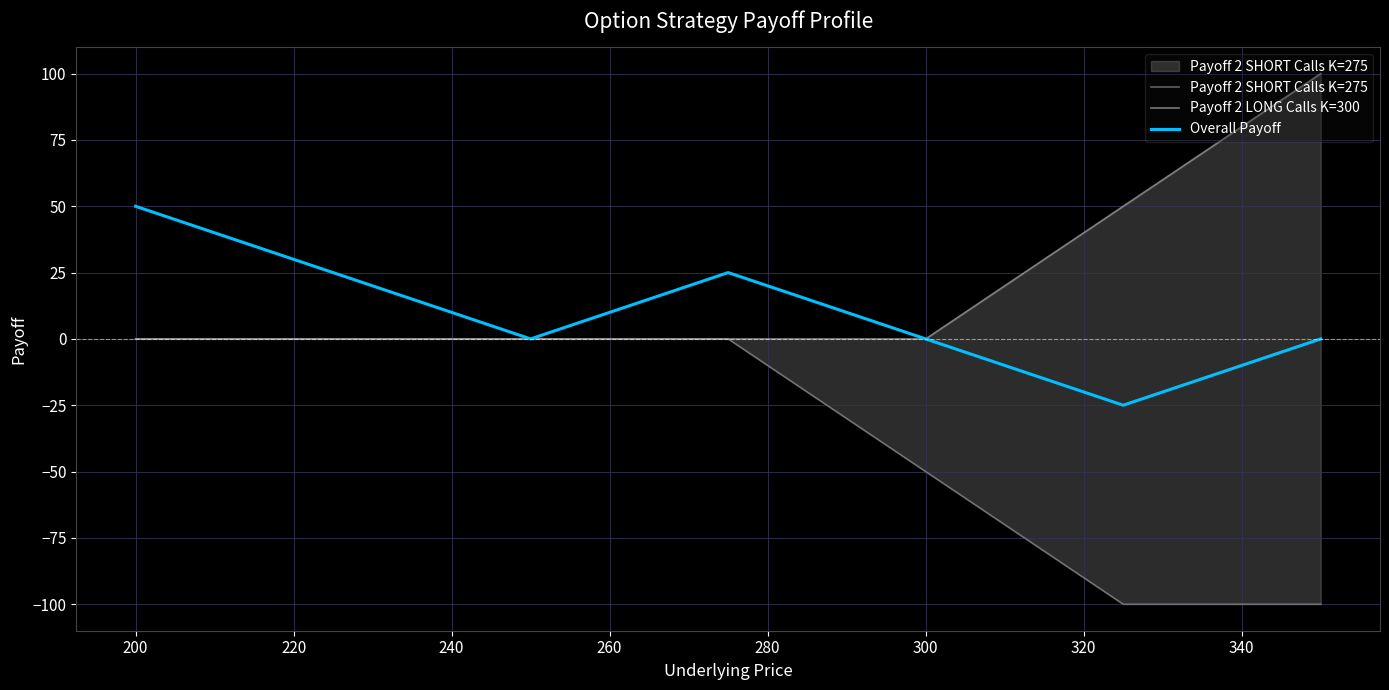

True or false: Overall Payoff has a value of 51 at 220.

False